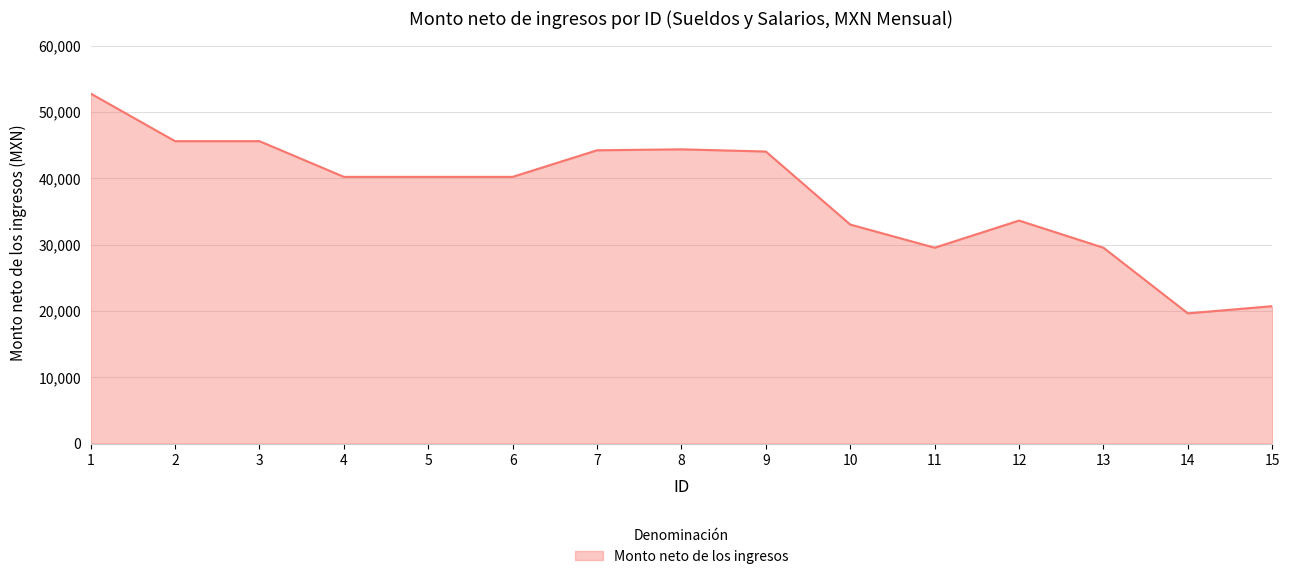

How many categories are shown in the chart?

15